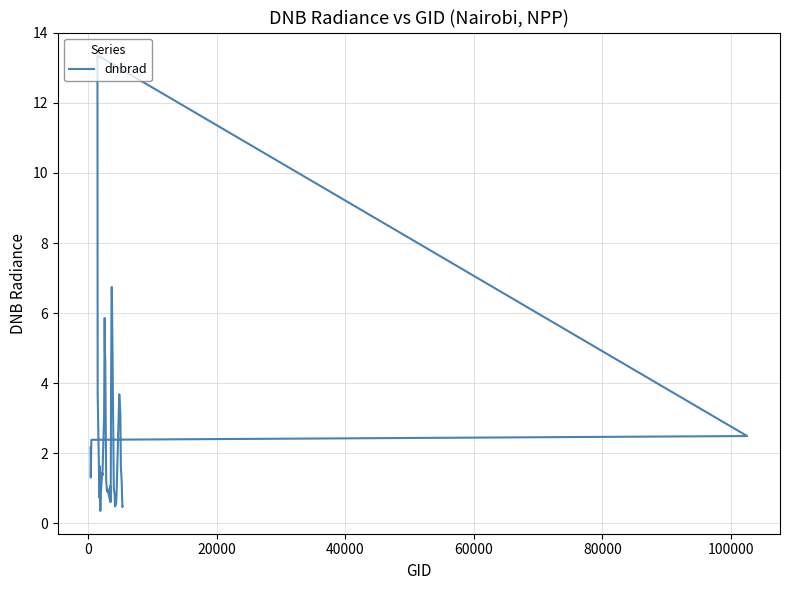

How many lines are shown in the chart?

1